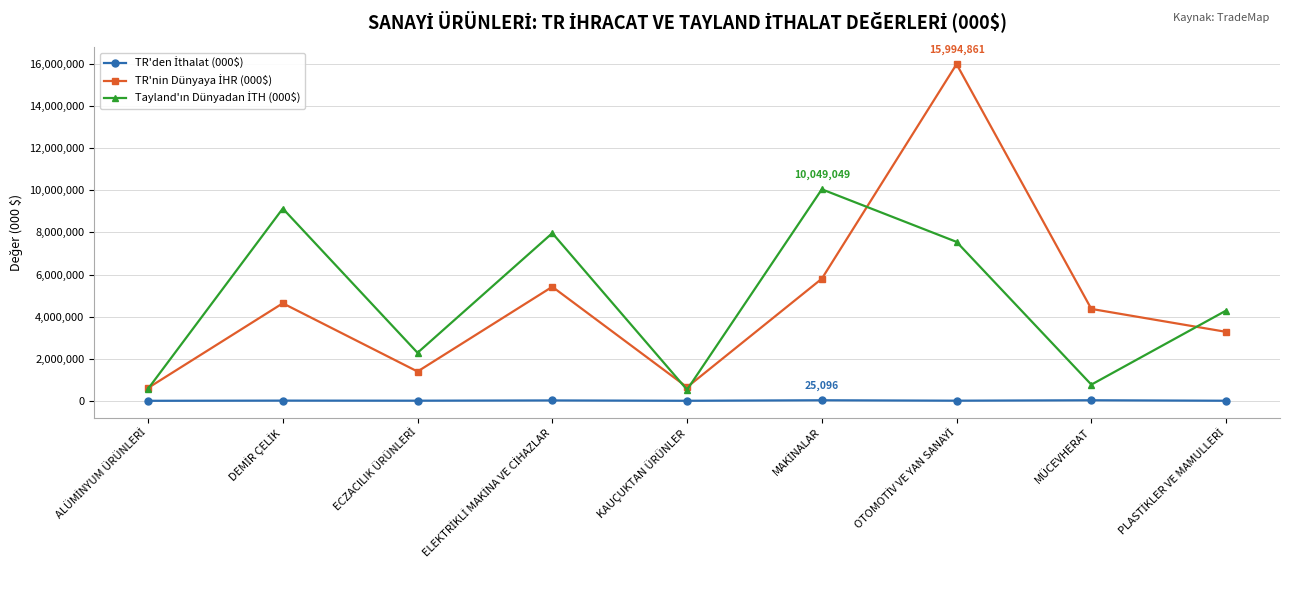

Between KAUÇUKTAN ÜRÜNLER and PLASTİKLER VE MAMULLERİ, which series saw the biggest shift?

Tayland'ın Dünyadan İTH (000$)